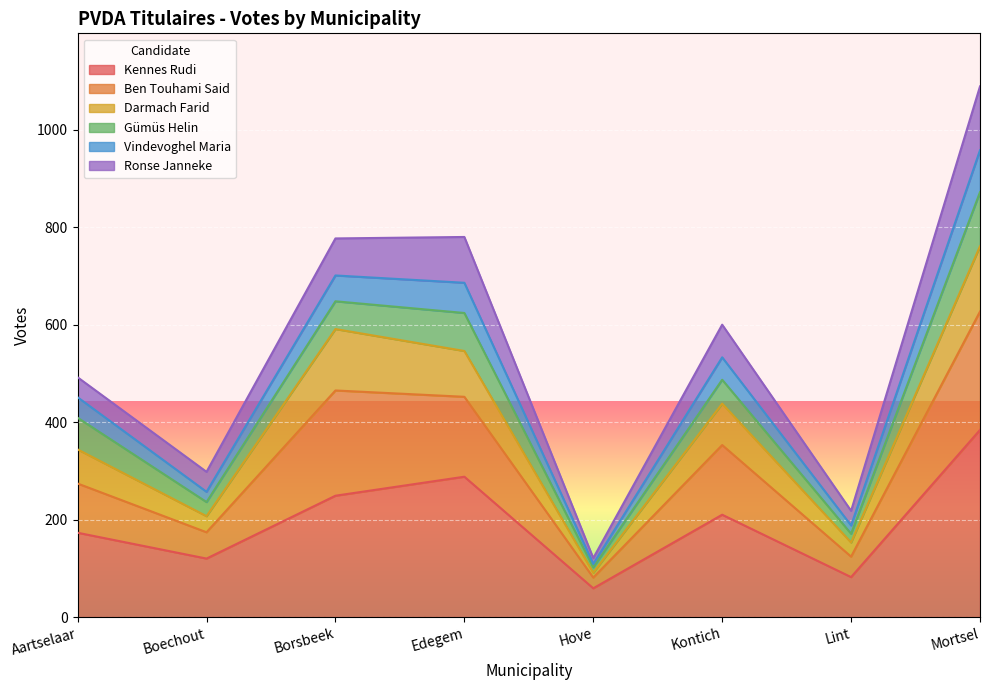

True or false: Kennes Rudi and Vindevoghel Maria cross at least once.

False